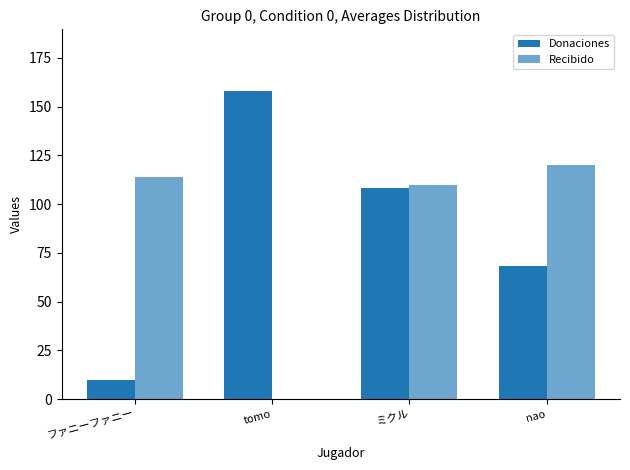

What is the label of the 3rd bar from the right?

tomo